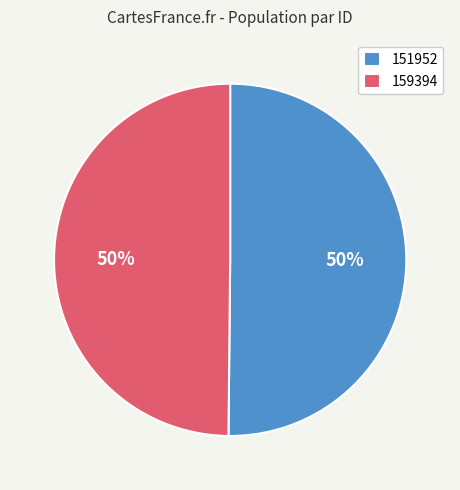

How many segments does this pie chart have?

2